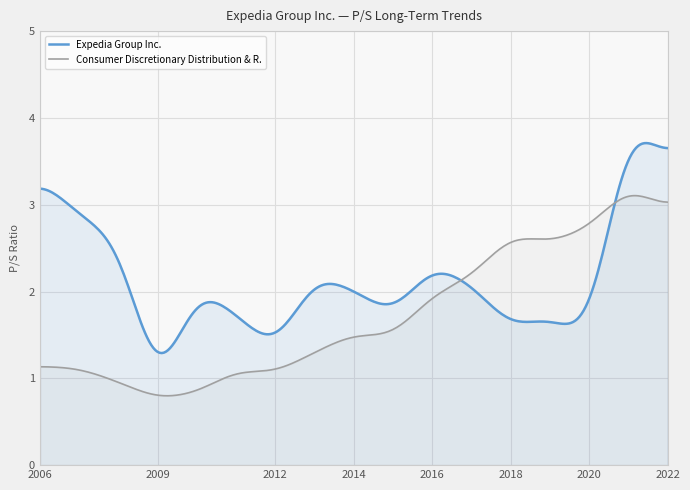

Between which two adjacent categories do Consumer Discretionary Distribution & R. and Expedia Group Inc. first intersect?

2016-02-11 and 2017-02-10